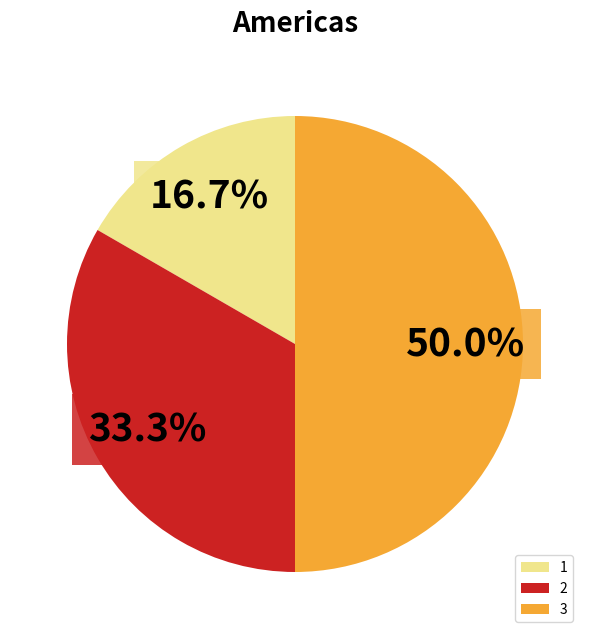

Approximately how many times larger is the value at 2 compared to 1?

2.0